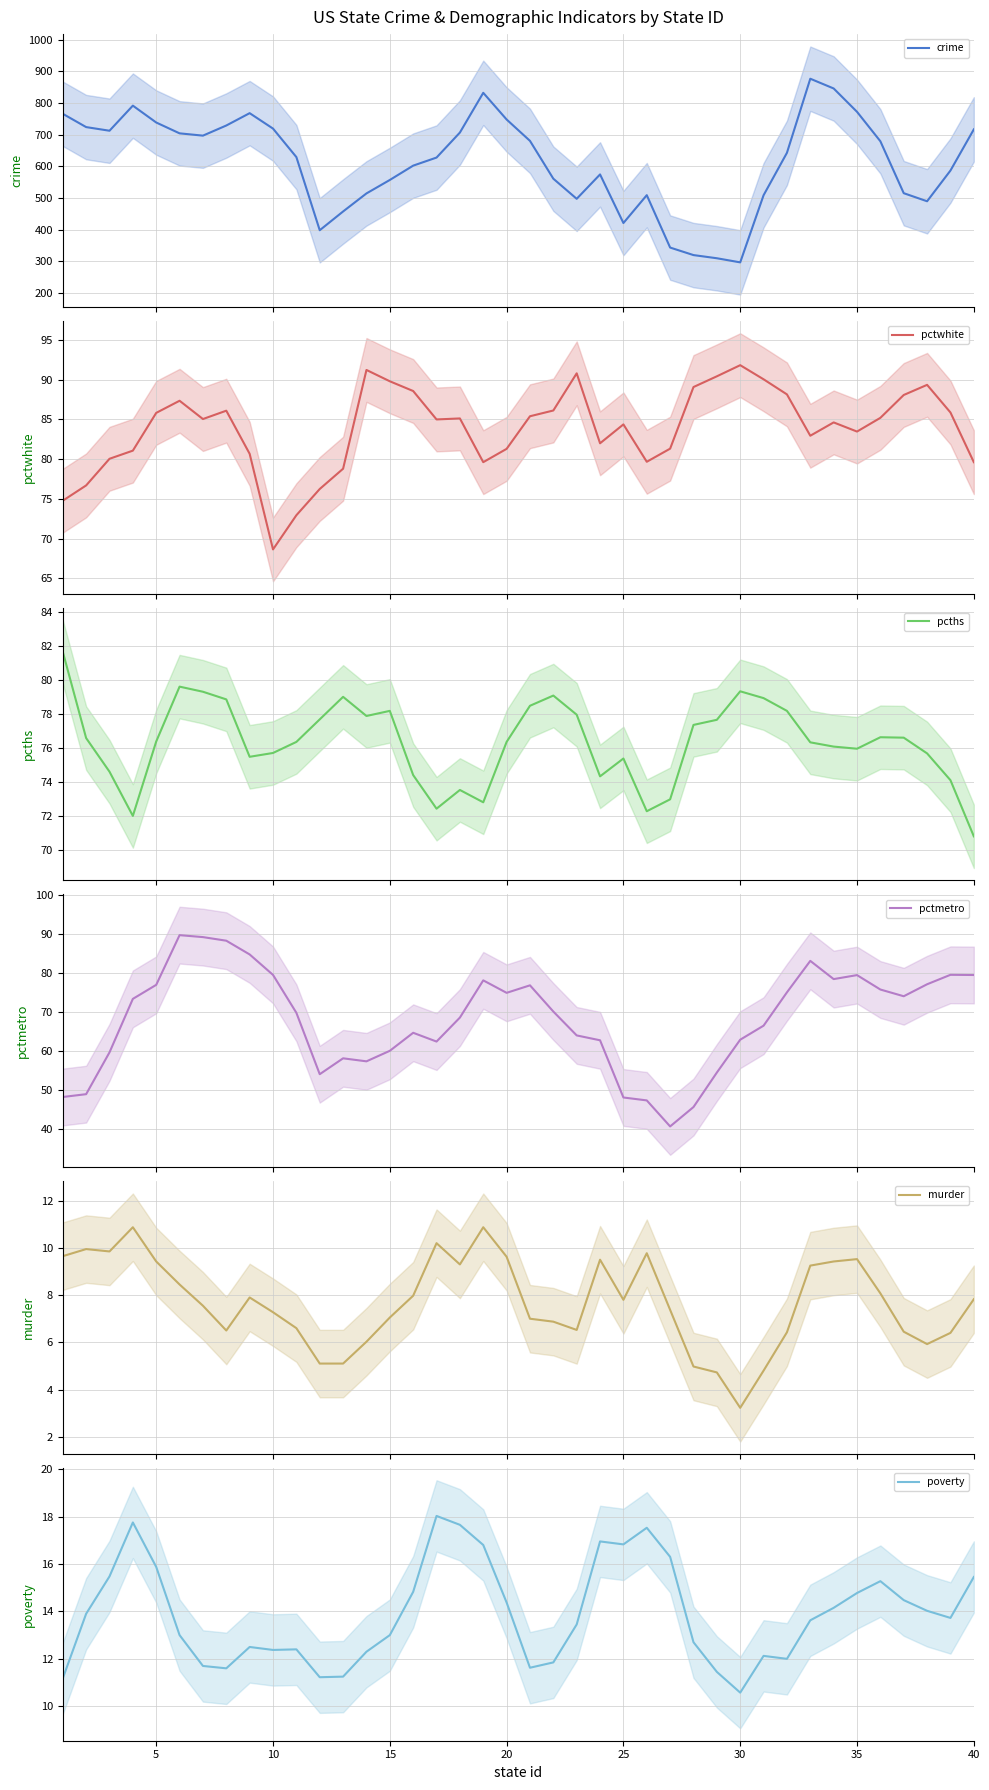

What is the highest value of the pctwhite series?

91.8